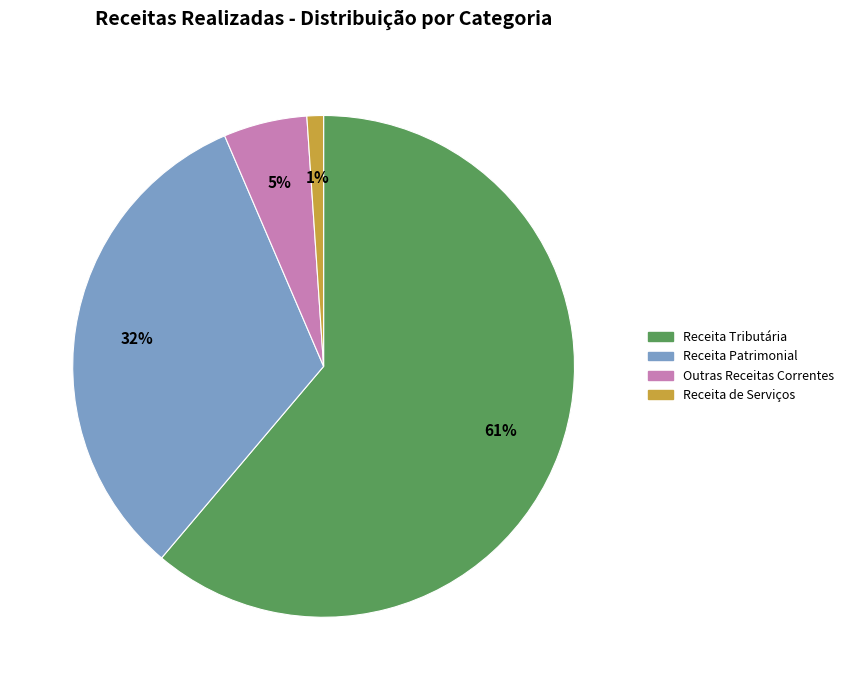

Rank the categories by value from highest to lowest.

Receita Tributária, Receita Patrimonial, Outras Receitas Correntes, Receita de Serviços